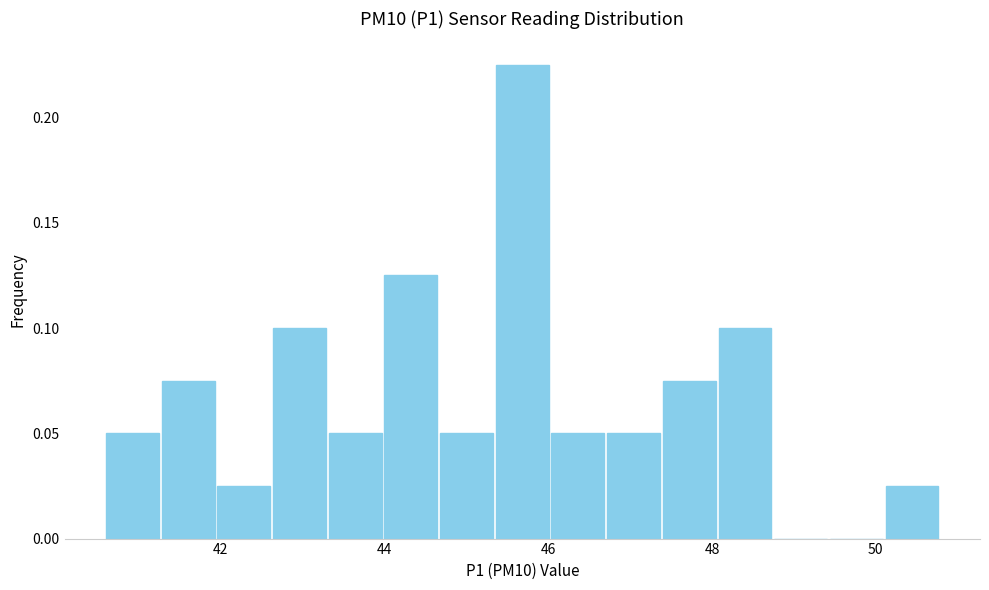

Around what value on the x-axis is the tallest bar? Give the approximate position of its centre, as read against the axis.

45.6